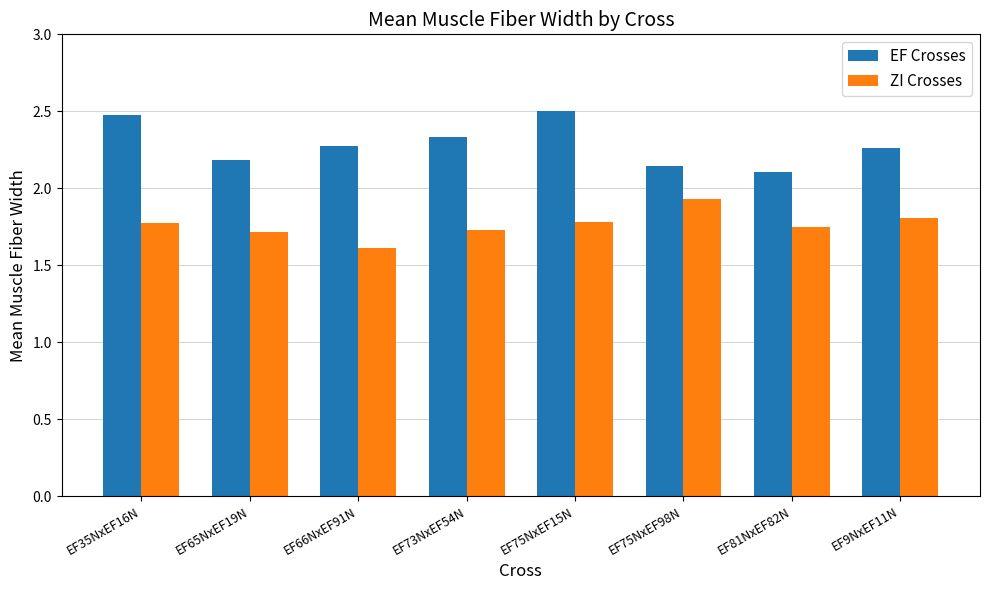

At EF75NxEF15N, list the series in order from largest to smallest.

EF Crosses, ZI Crosses